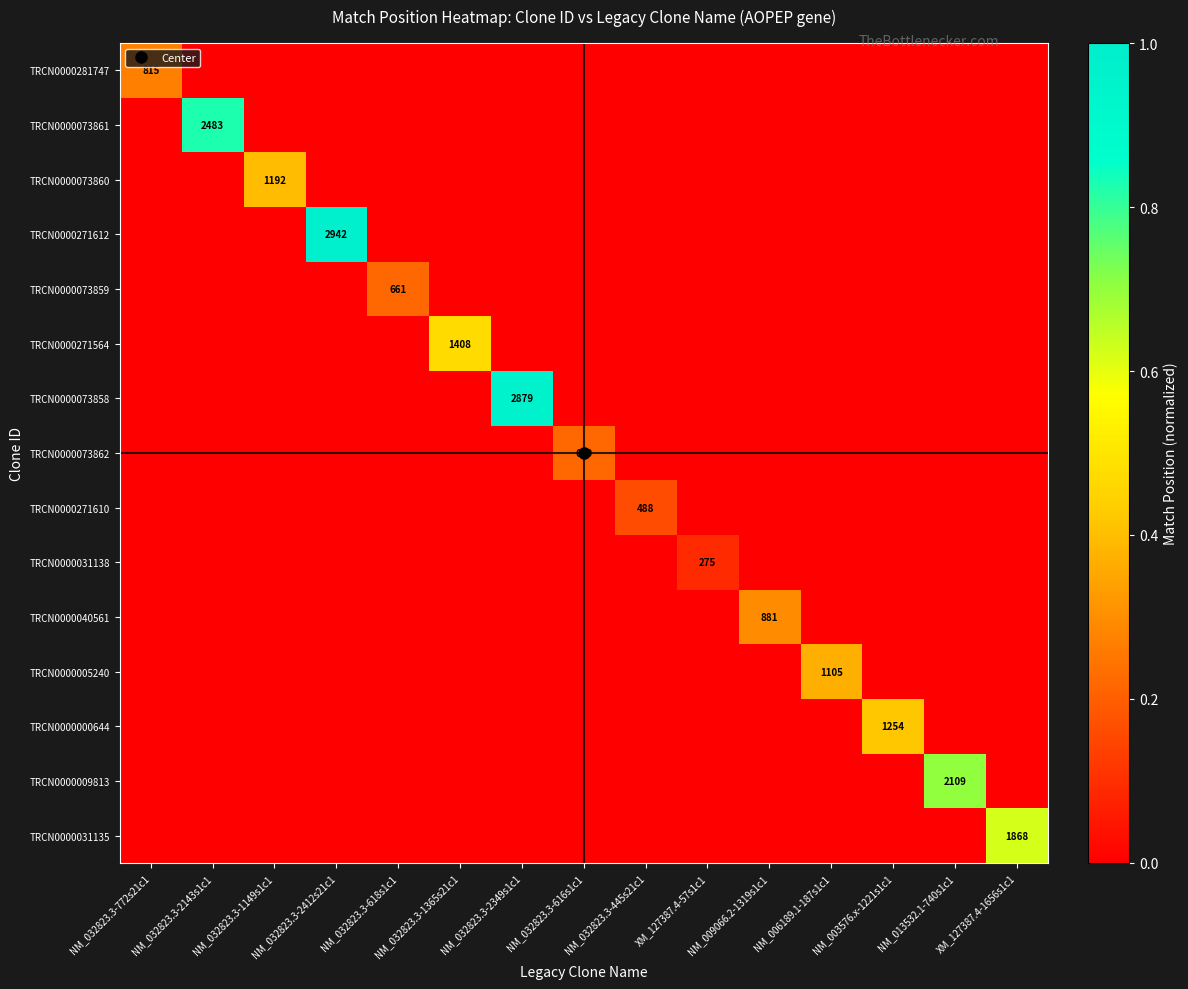

At which label does TRCN0000073859 reach its peak?

NM_032823.3-618s1c1